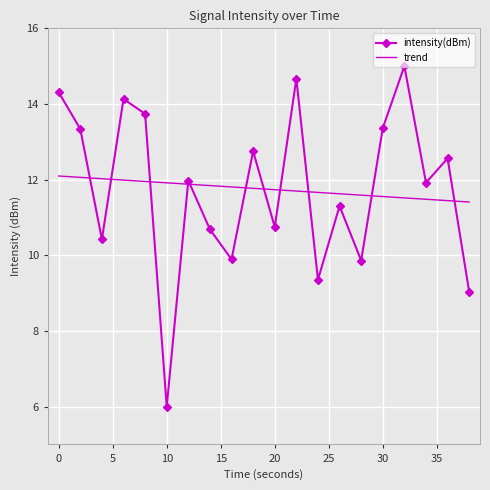

At how many categories does at least one series exceed 6?

20